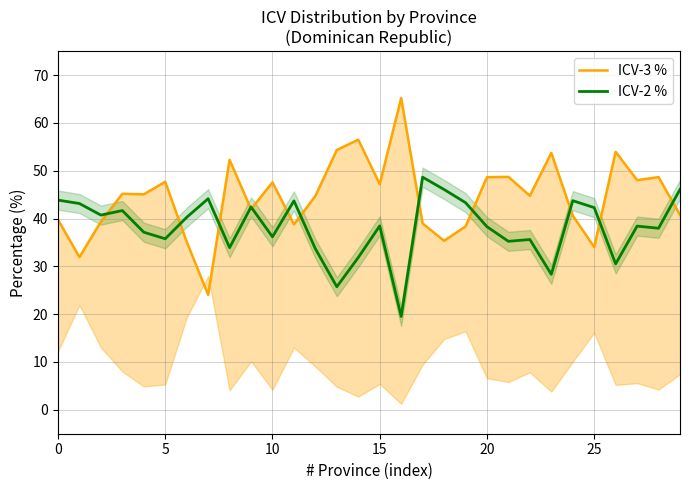

True or false: ICV-3 % has more than 2 points higher than both neighbors.

True